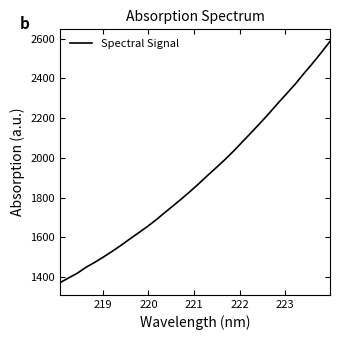

What is the minimum value shown in the chart?

1371.1